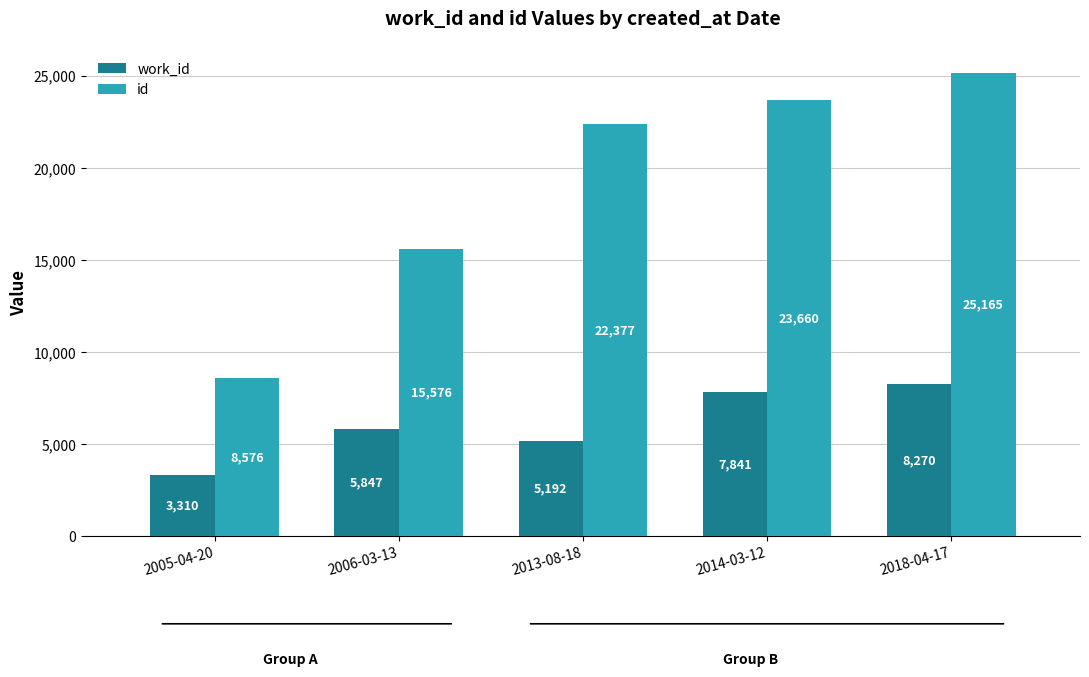

At how many categories does at least one series exceed 5480?

5